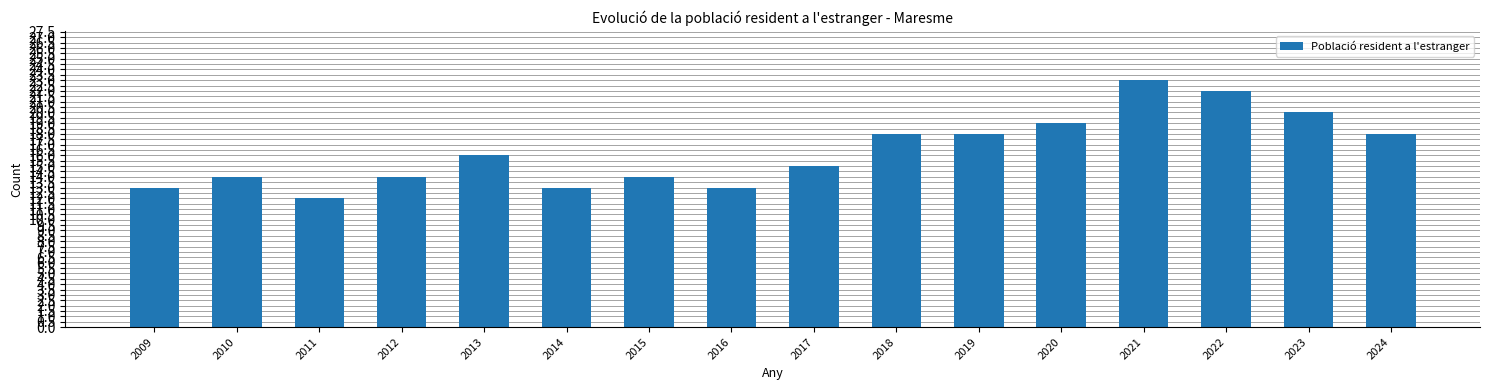

What is the difference between the values at 2019 and 2017?

3